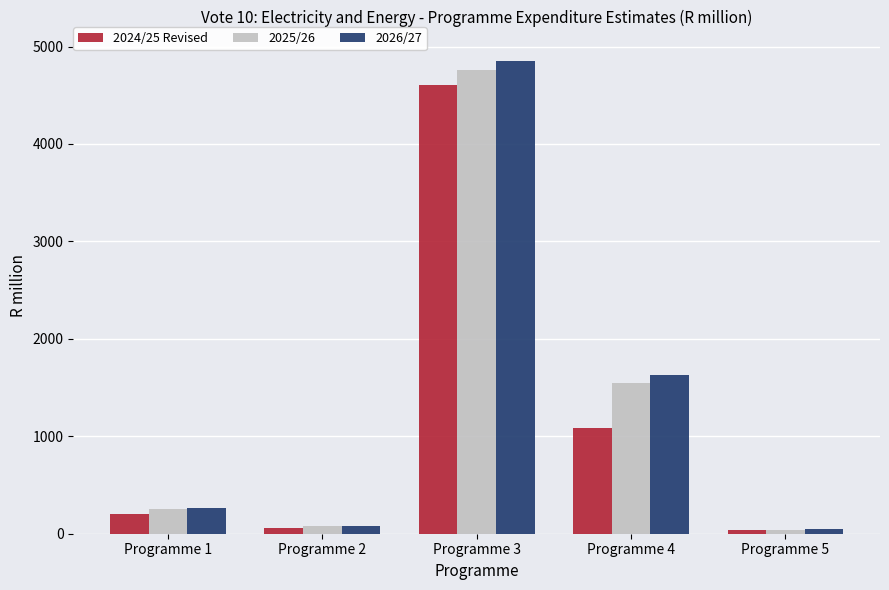

What is the difference between the 2026/27 values at Programme 4 and Programme 1?

1372.2